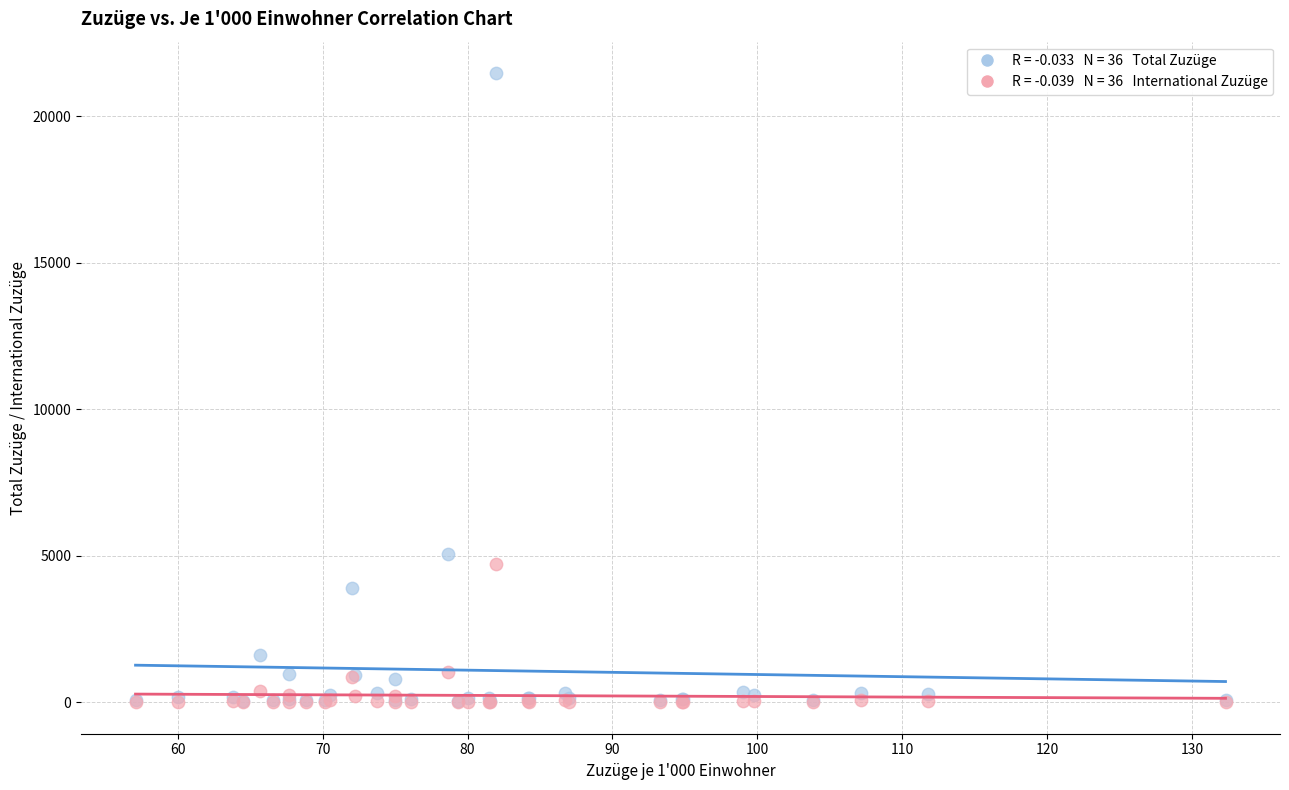

Across all series, what Y value is closest to 10737?

5066